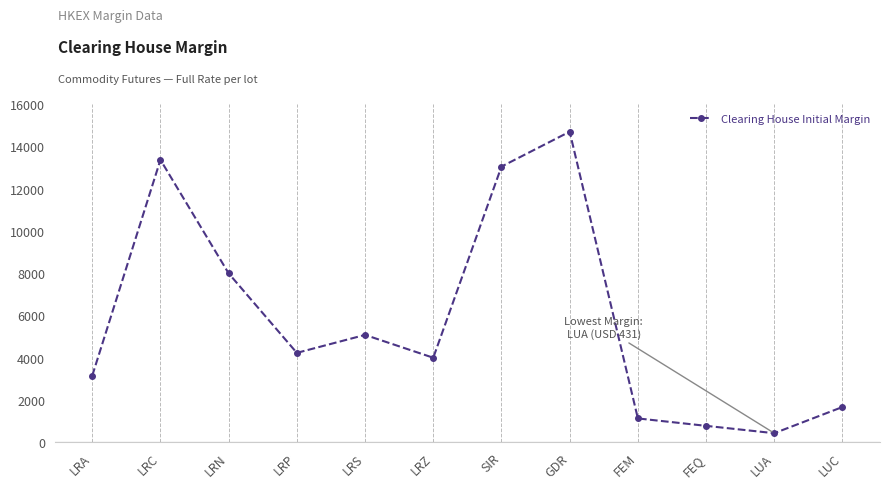

Reading left to right, list all the values displayed in this chart.

3150	13360	7990	4230	5080	4000	13040	14690	1130	779	431	1670